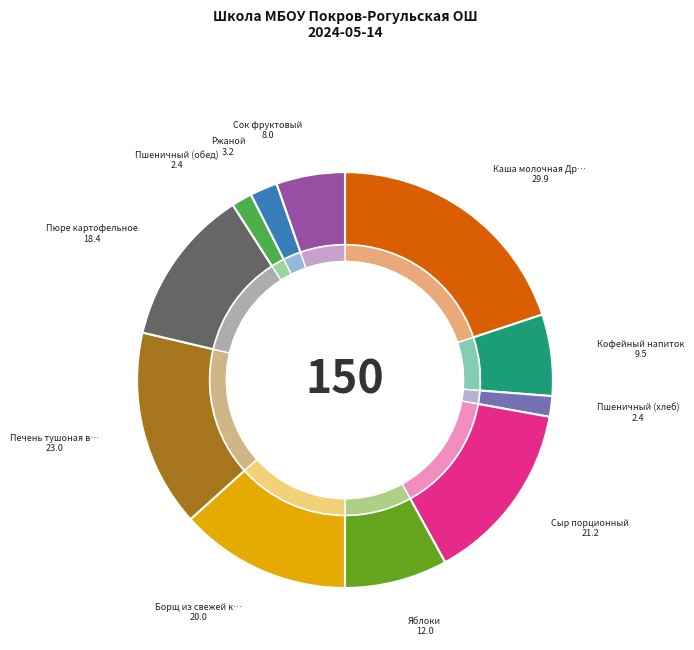

Between Борщ из свежей капусты and Яблоки, which is larger?

Борщ из свежей капусты